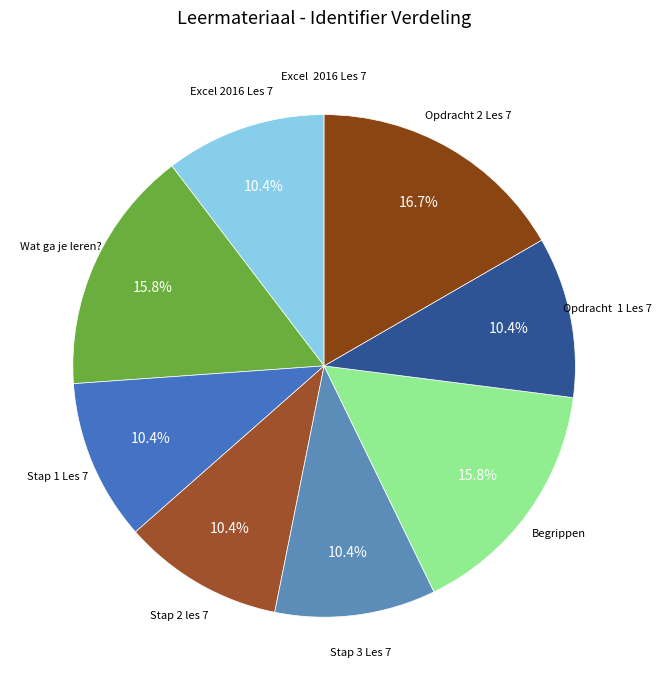

Which category has the biggest portion of the pie?

Opdracht 2 Les 7